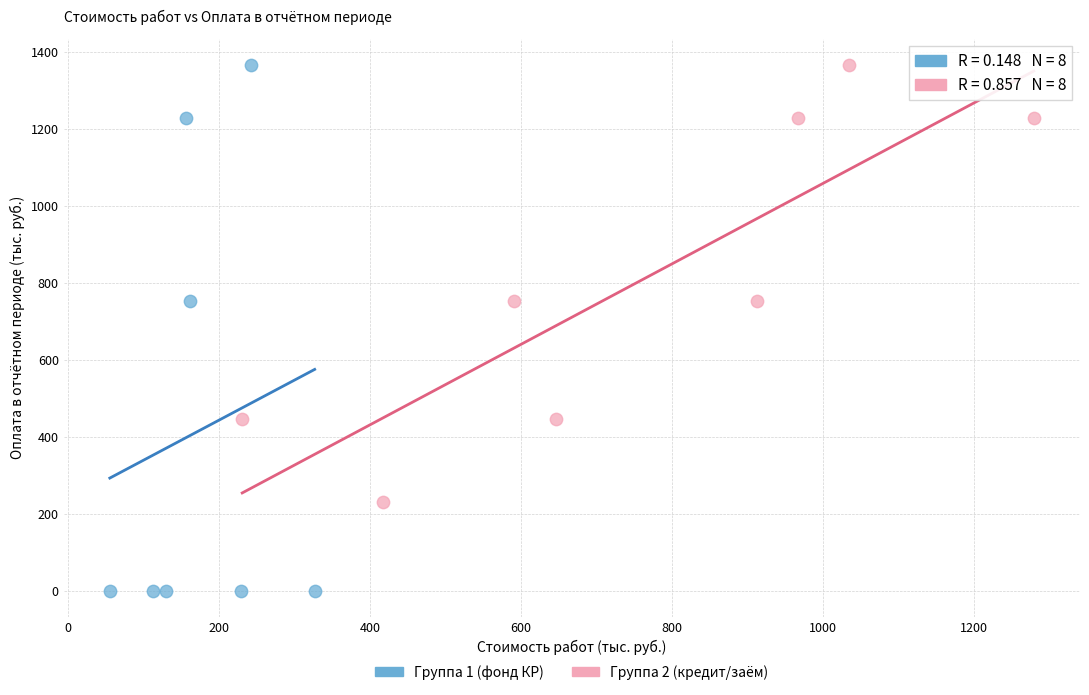

Which series has the widest spread of Y values?

Группа 1 (фонд КР)